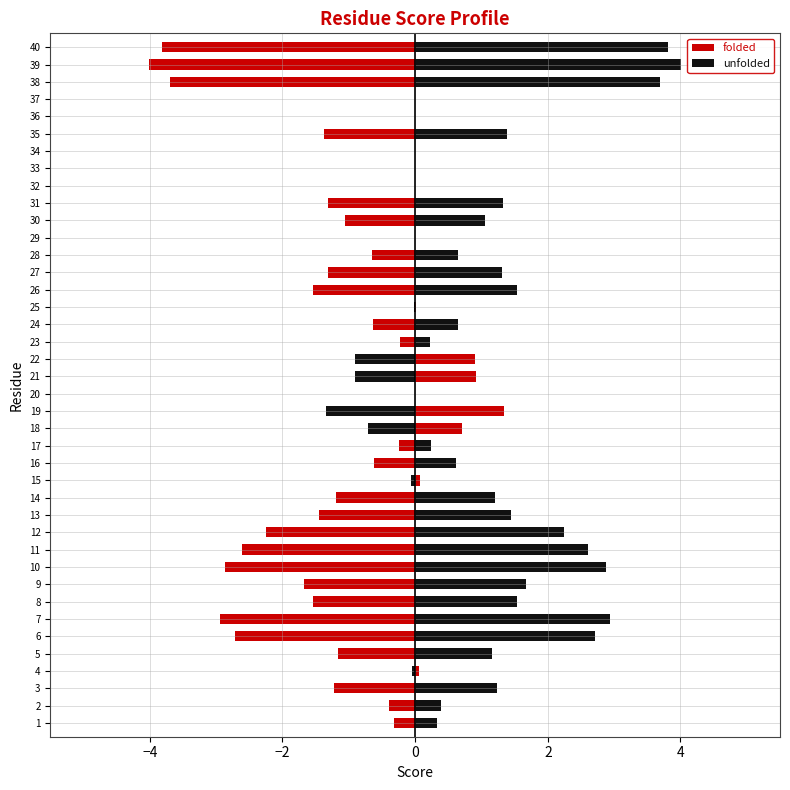

At 19, list the series in order from smallest to largest.

unfolded, folded